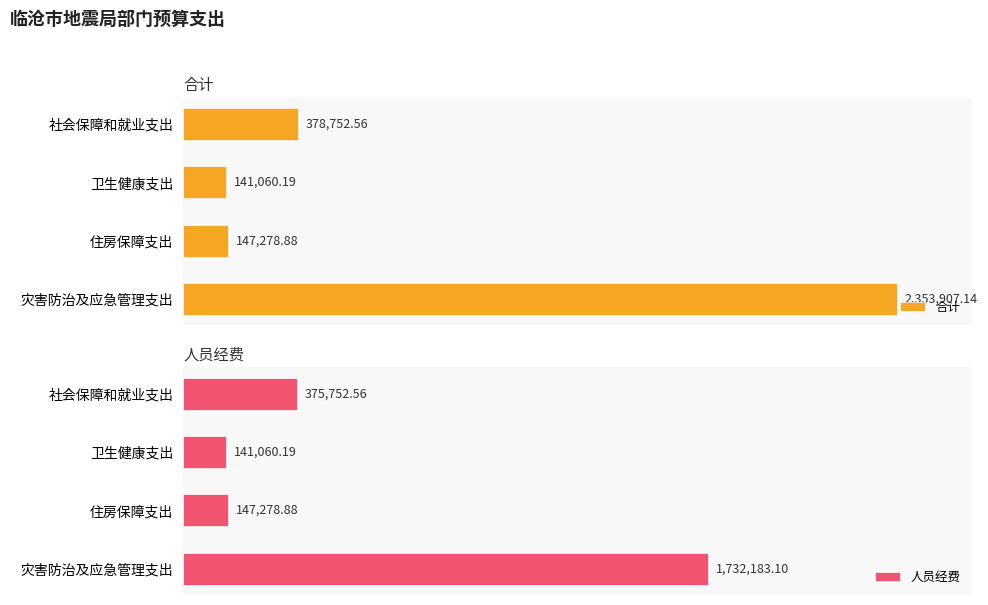

Does the chart contain stacked bars?

No